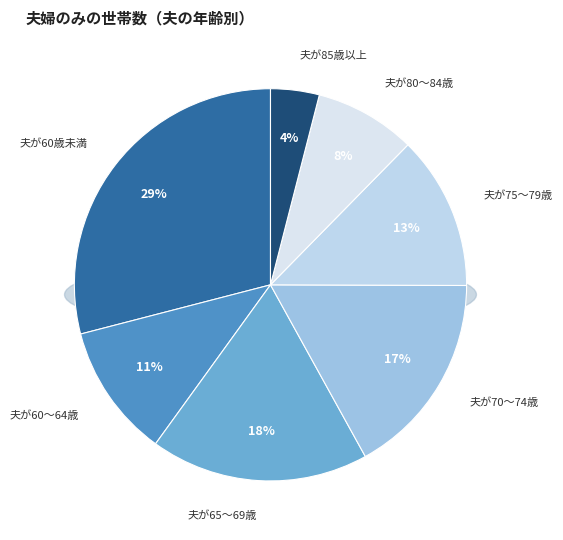

To the nearest percent, what portion does 夫が65～69歳 represent?

18%